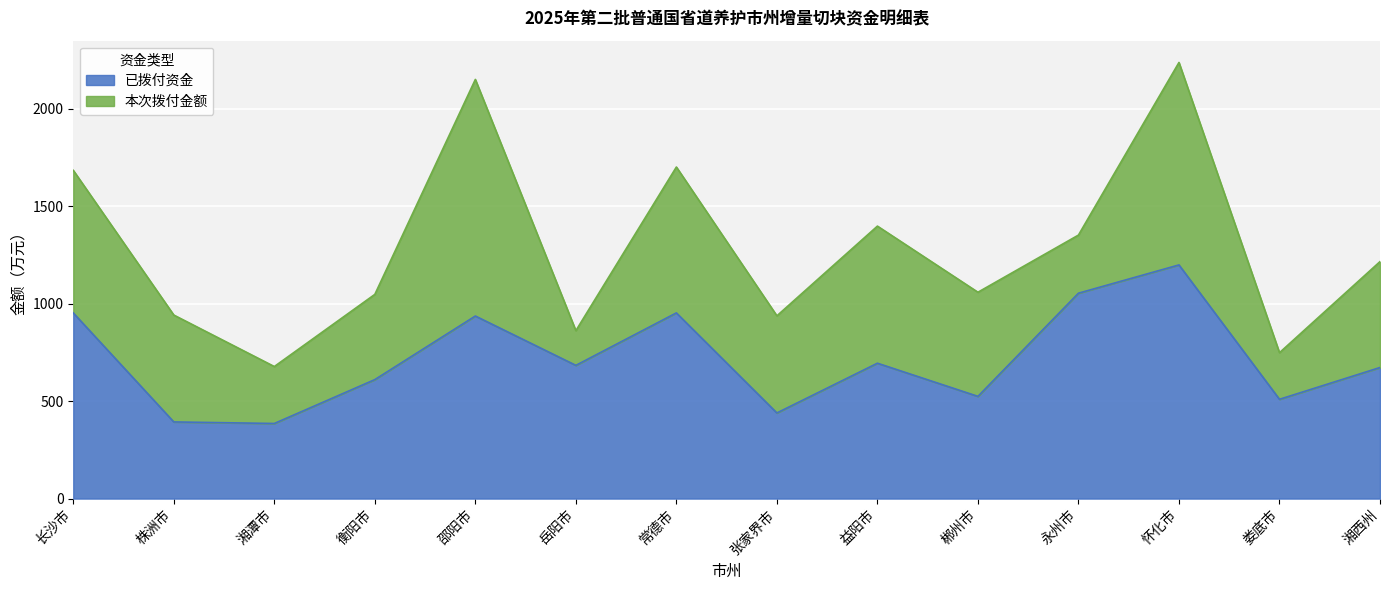

At which label is the value closest to 791?

益阳市